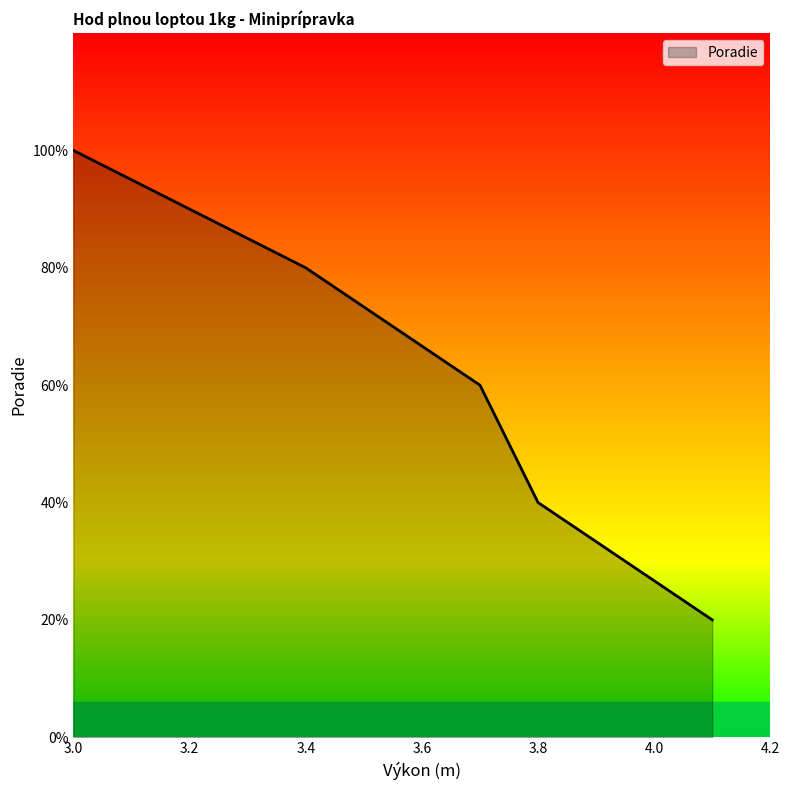

Is this an area chart (filled region under the line)?

Yes